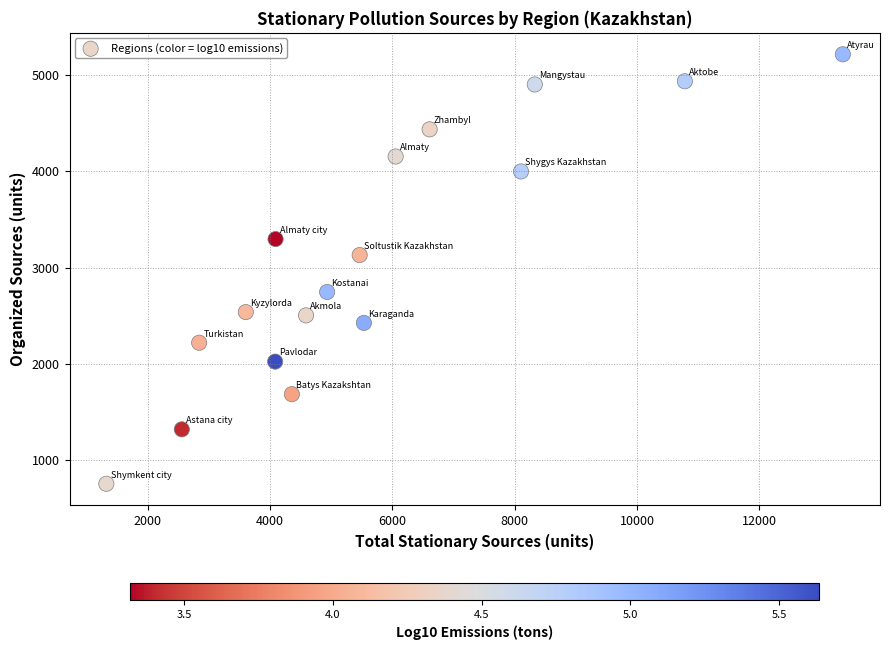

What is the range of X values (max minus min)?

12042